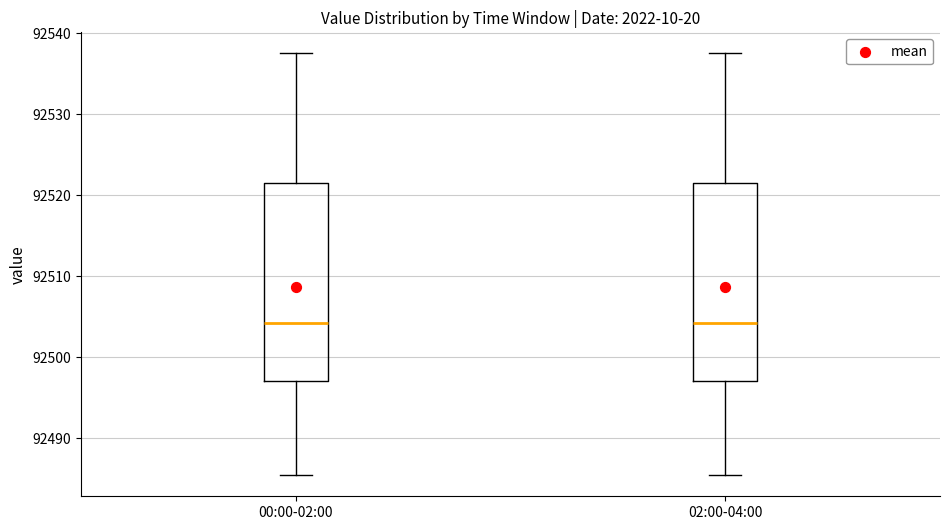

Where does the median line of the box for 00:00-02:00 sit on the y-axis? The values are not printed on the chart, so give them approximately, as read against the axis.

92504